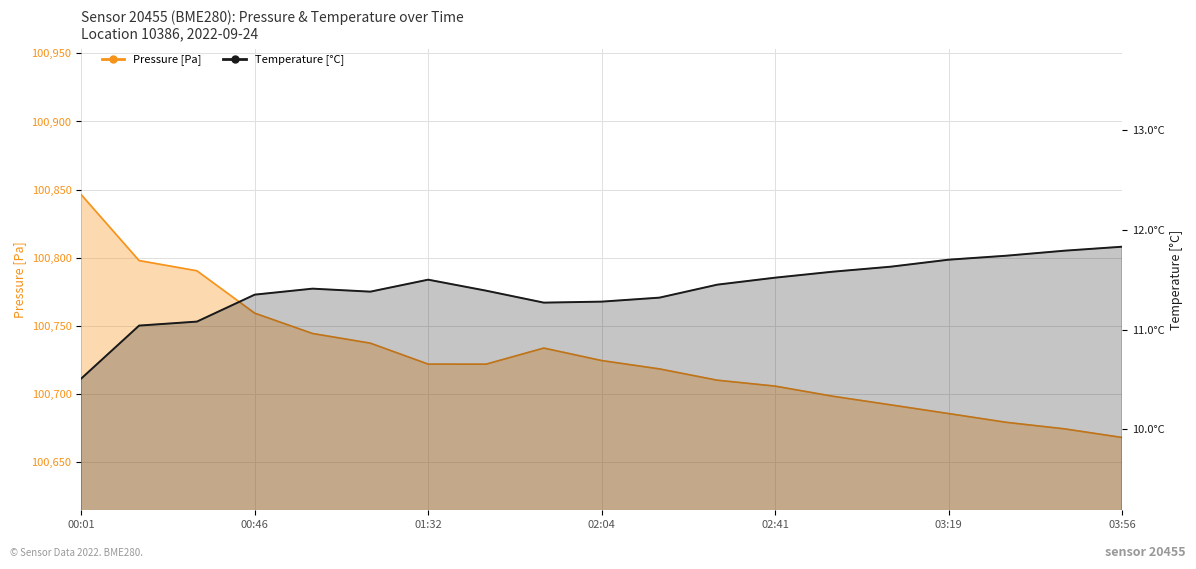

The temperature series shows 11.3 at 8. True or false?

True